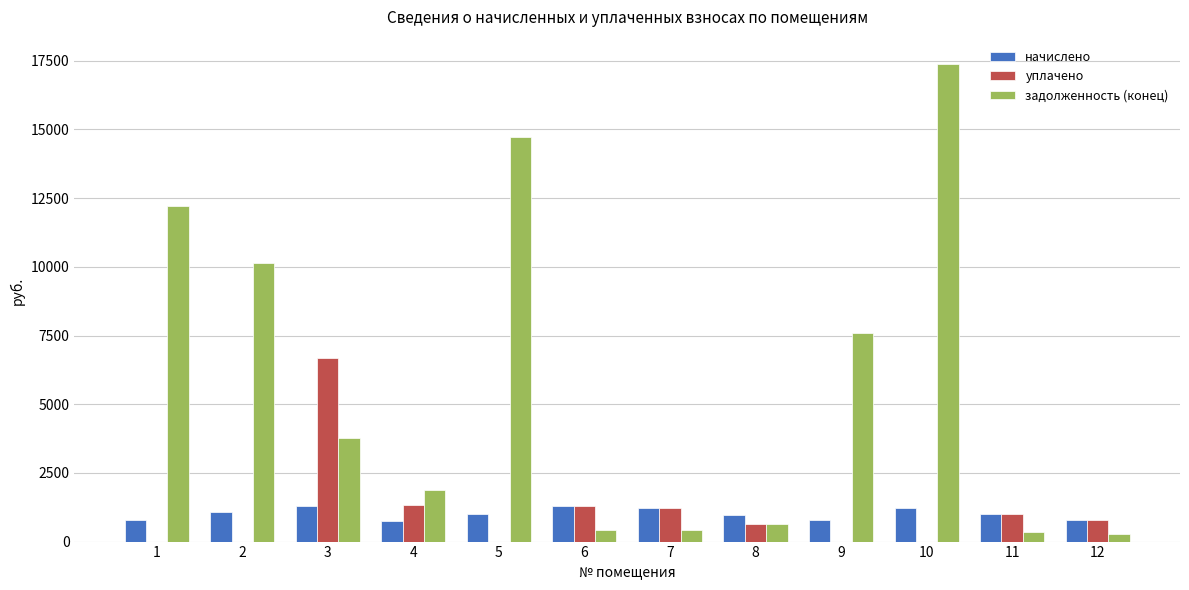

Between 7 and 8, which series saw the biggest shift?

уплачено